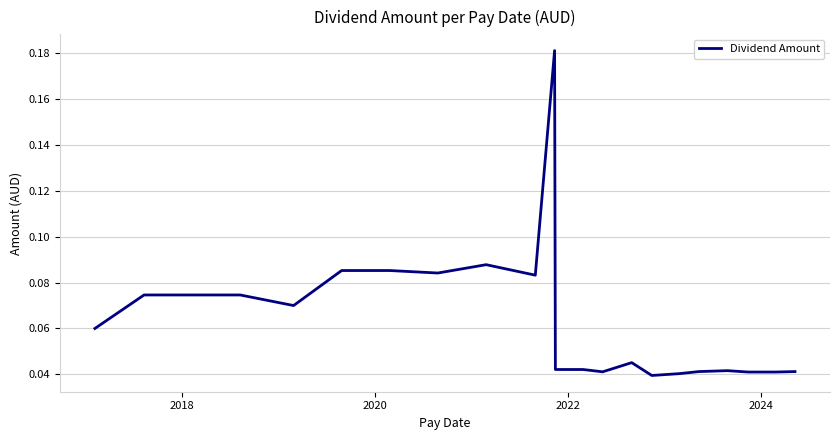

True or false: there are more than 1 points higher than both neighbors.

True